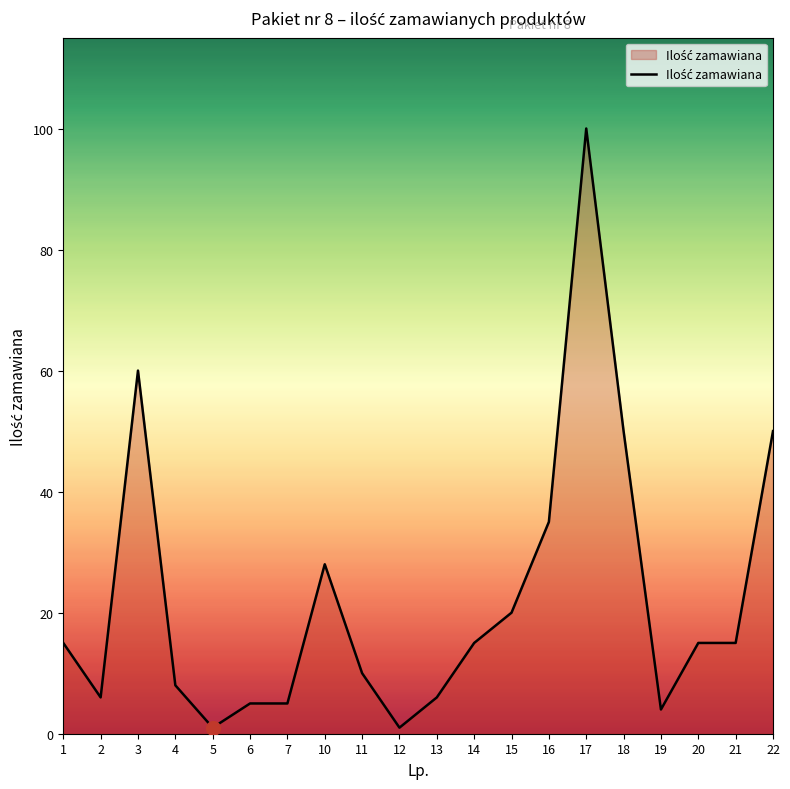

What is the difference between the values at 21 and 18?

35